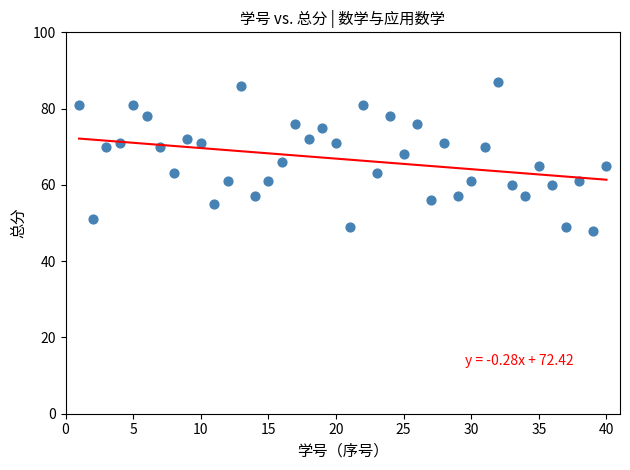

What is the range of Y values (max minus min)?

39